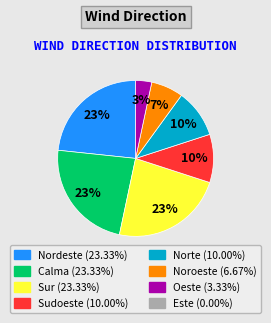

To the nearest percent, what is the difference between the largest and smallest slice percentages?

20%